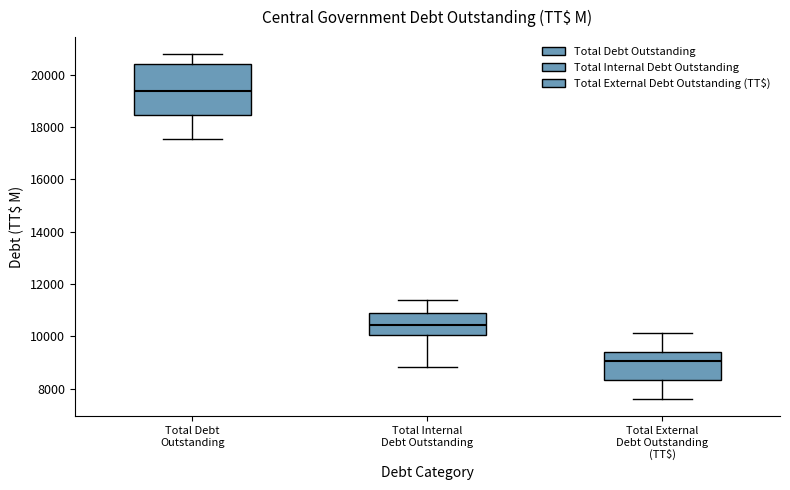

Reading left to right, read every box against the y-axis: the position of its median line, the range the box covers, and the ends of its whiskers. The values are not printed on the chart, so give them approximately, as read against the axis.

Total Debt Outstanding: median 19400, box 18400 to 20400, whiskers 17600 to 20800
Total Internal Debt Outstanding: median 10400, box 10000 to 11000, whiskers 8800 to 11400
Total External Debt Outstanding (TT$): median 9000, box 8400 to 9400, whiskers 7600 to 10200